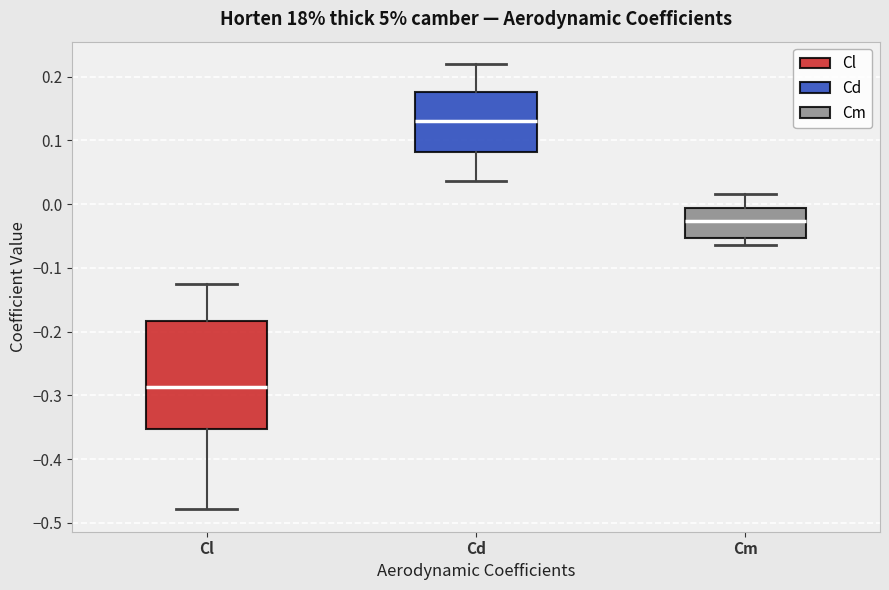

Where does the upper whisker of the box for Cl end on the y-axis? The values are not printed on the chart, so give them approximately, as read against the axis.

-0.12